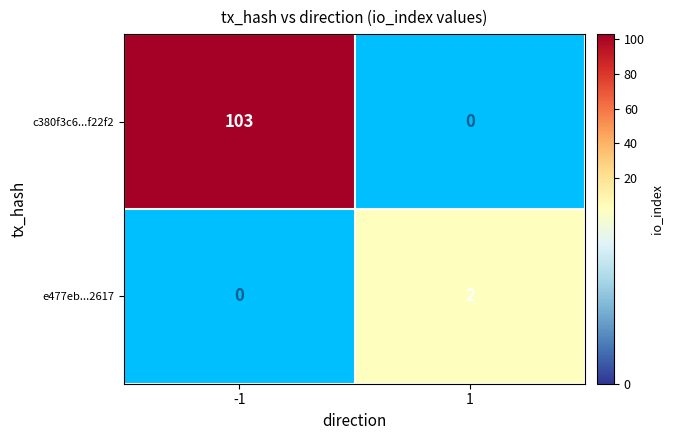

The value of c380f3c6...f22f2 at -1 is 29. True or false?

False